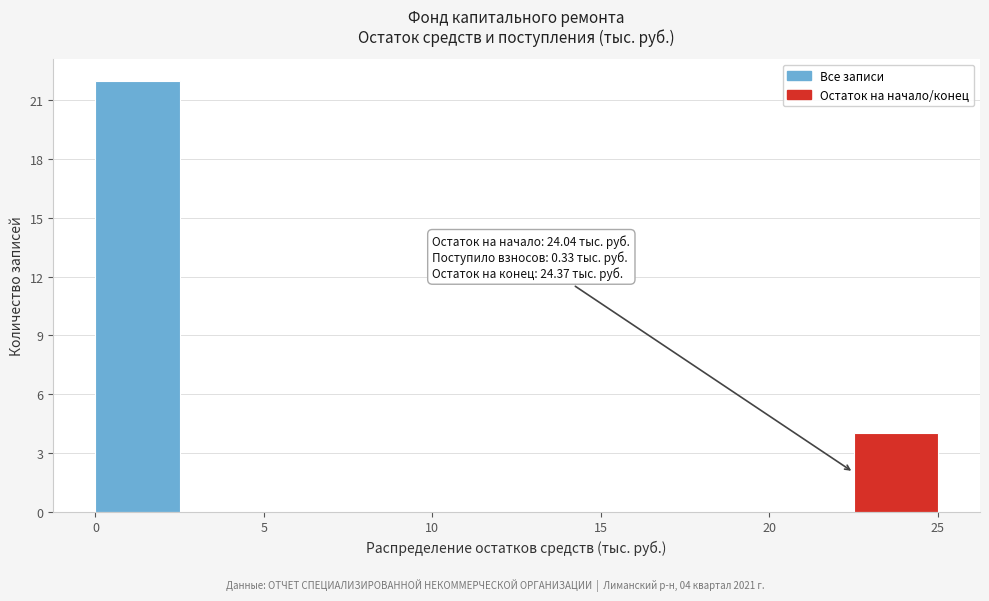

Which range on the x-axis has the tallest bar?

0.0 to 2.5